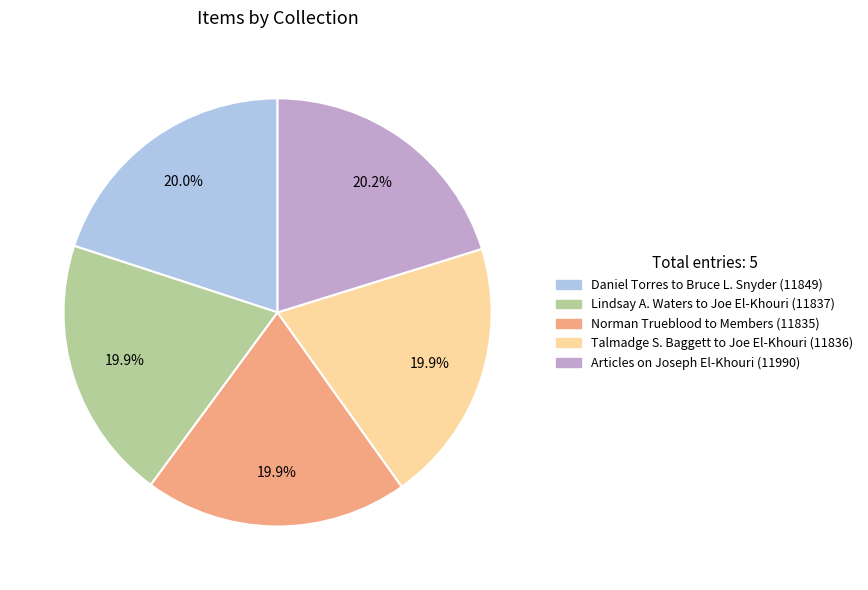

To the nearest percent, what percentage of the pie is Norman Trueblood to Members?

20%